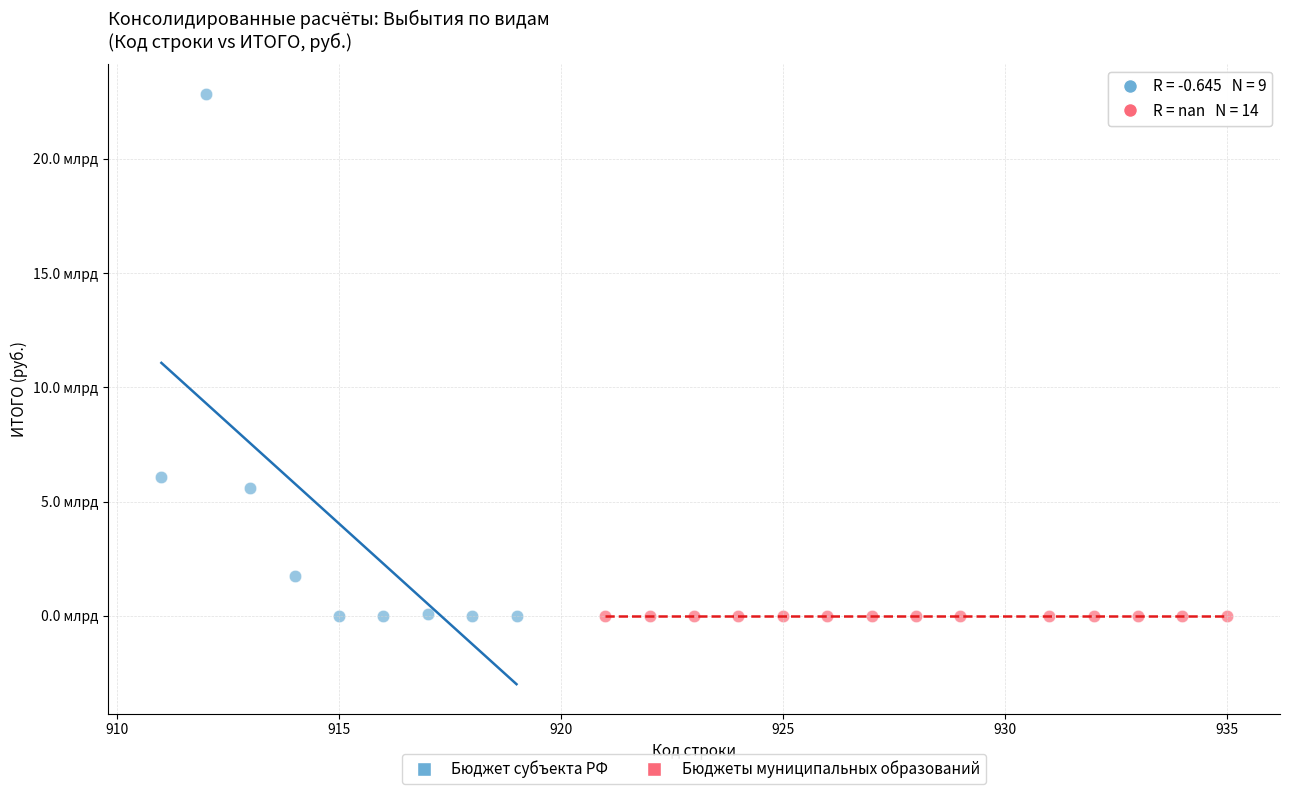

What are all the series names shown in the legend?

Бюджет субъекта РФ, Бюджеты муниципальных образований